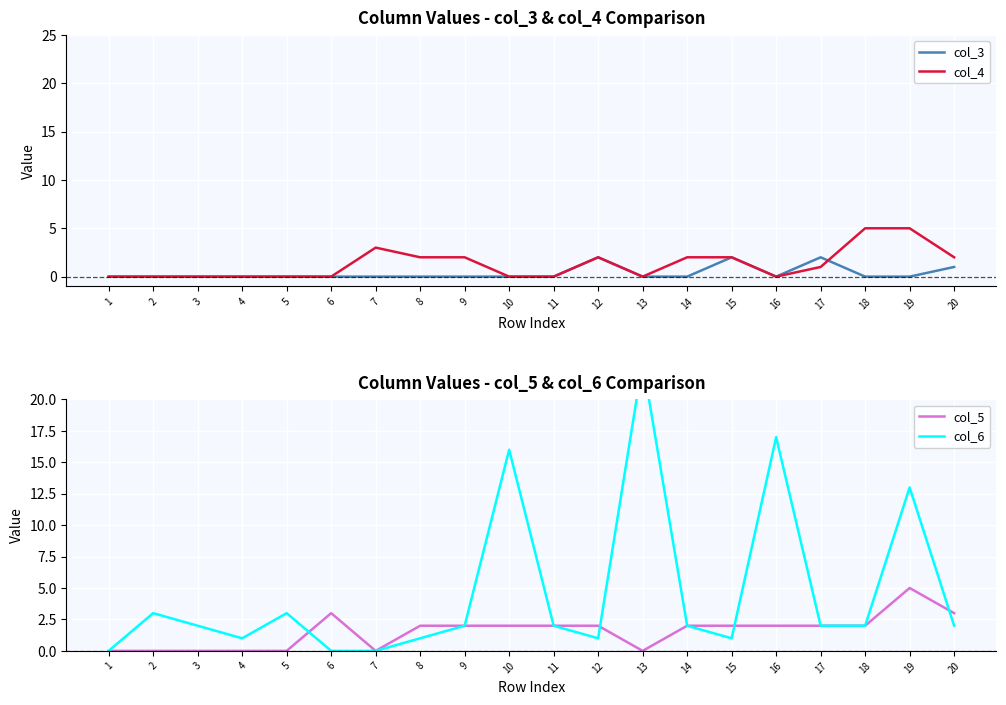

Reading left to right, list all the values displayed in this chart.

col_3: 1=0	2=0	3=0	4=0	5=0	6=0	7=0	8=0	9=0	10=0	11=0	12=2	13=0	14=0	15=2	16=0	17=2	18=0	19=0	20=1
col_4: 1=0	2=0	3=0	4=0	5=0	6=0	7=3	8=2	9=2	10=0	11=0	12=2	13=0	14=2	15=2	16=0	17=1	18=5	19=5	20=2
col_5: 1=0	2=0	3=0	4=0	5=0	6=3	7=0	8=2	9=2	10=2	11=2	12=2	13=0	14=2	15=2	16=2	17=2	18=2	19=5	20=3
col_6: 1=0	2=3	3=2	4=1	5=3	6=0	7=0	8=1	9=2	10=16	11=2	12=1	13=23	14=2	15=1	16=17	17=2	18=2	19=13	20=2